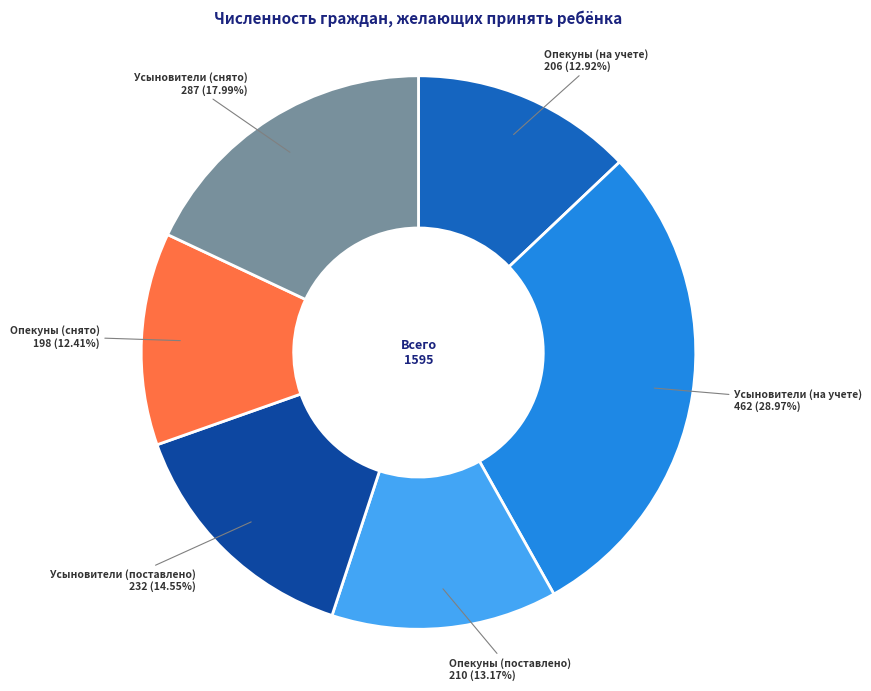

Do Опекуны (снято) and Опекуны (поставлено) together represent more than half of the pie?

No